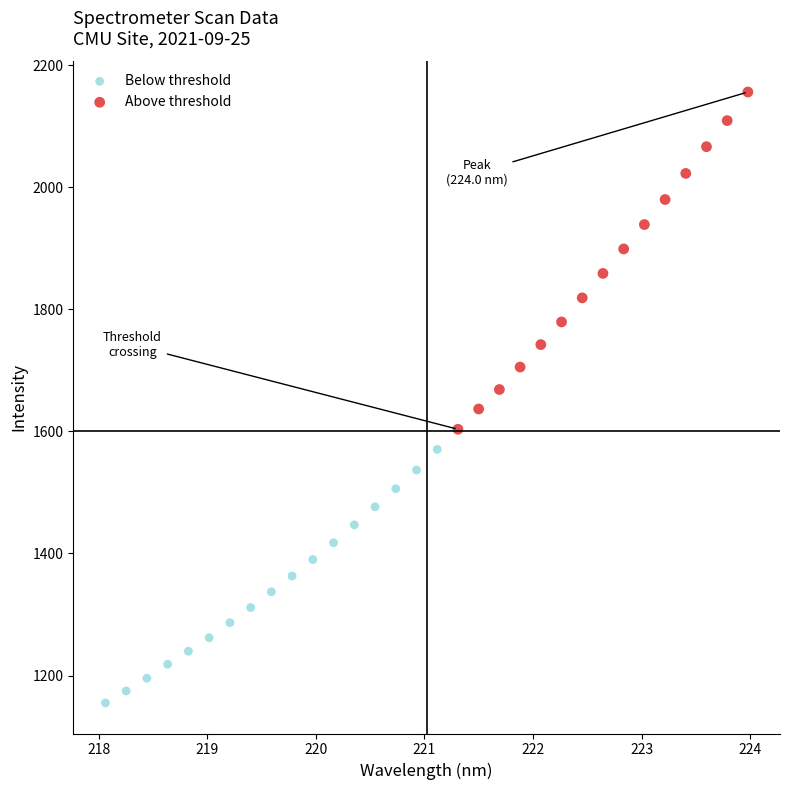

Which series has the largest Y range (max minus min)?

Above threshold